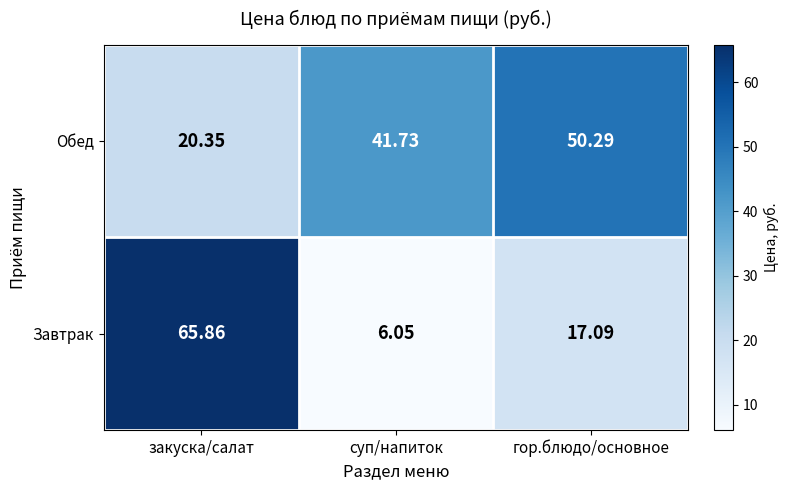

Rank the series by their maximum value, from highest to lowest.

Завтрак, Обед